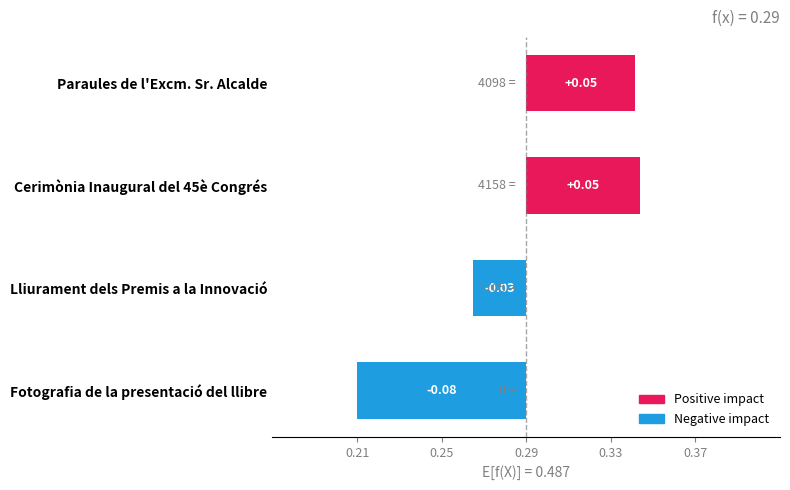

What is the minimum value shown in the chart?

-0.1